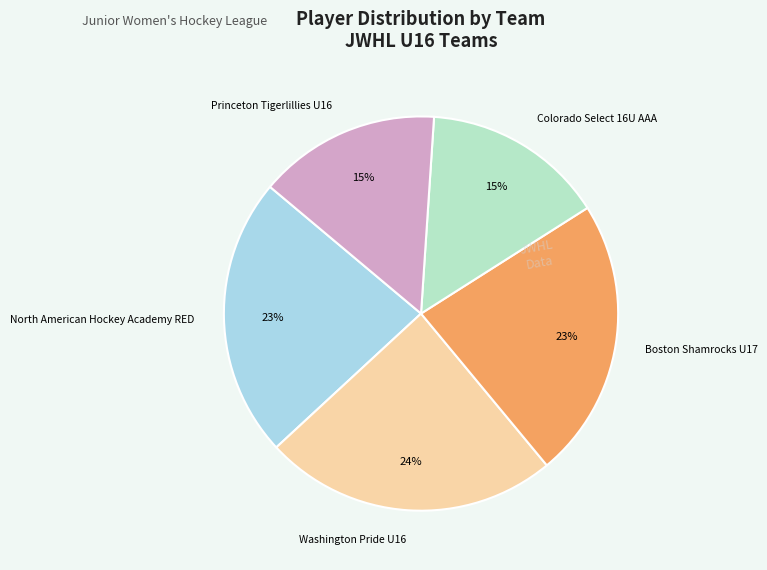

Do North American Hockey Academy RED and Boston Shamrocks U17 together represent more than half of the pie?

No